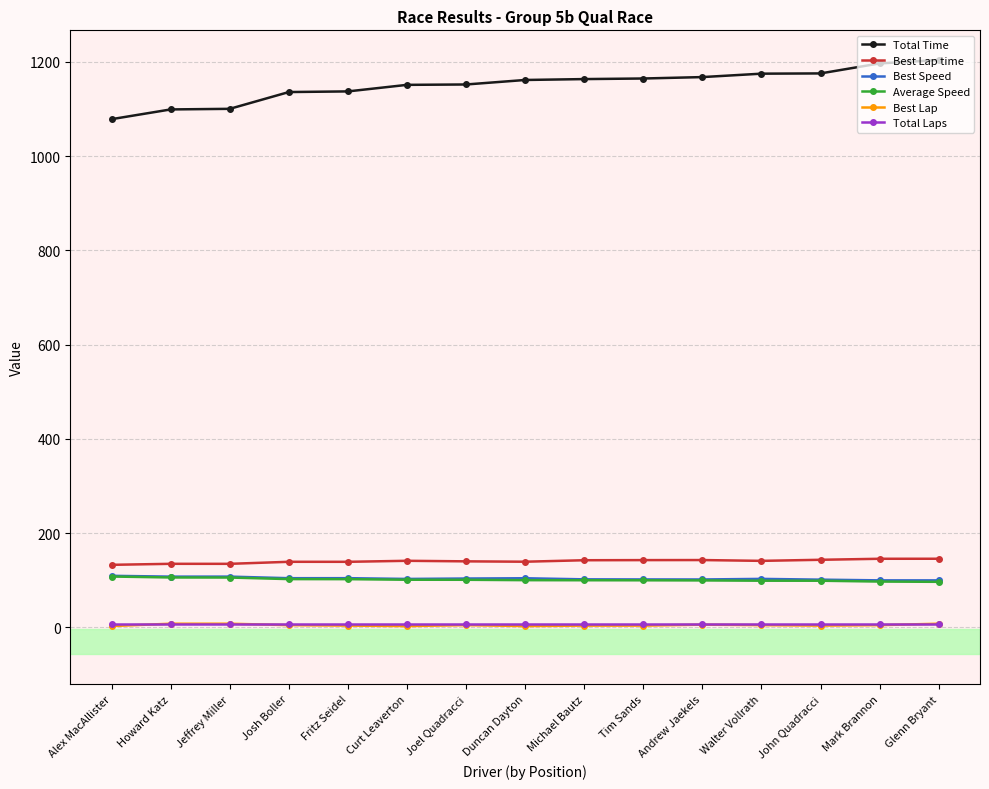

How many lines are shown in the chart?

6